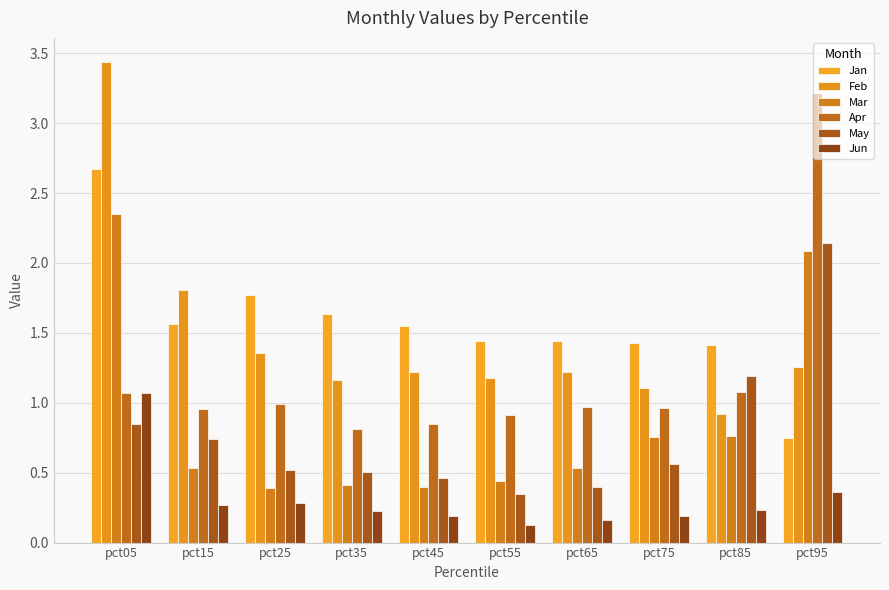

What is the spread (max minus min) of values at pct55?

1.3